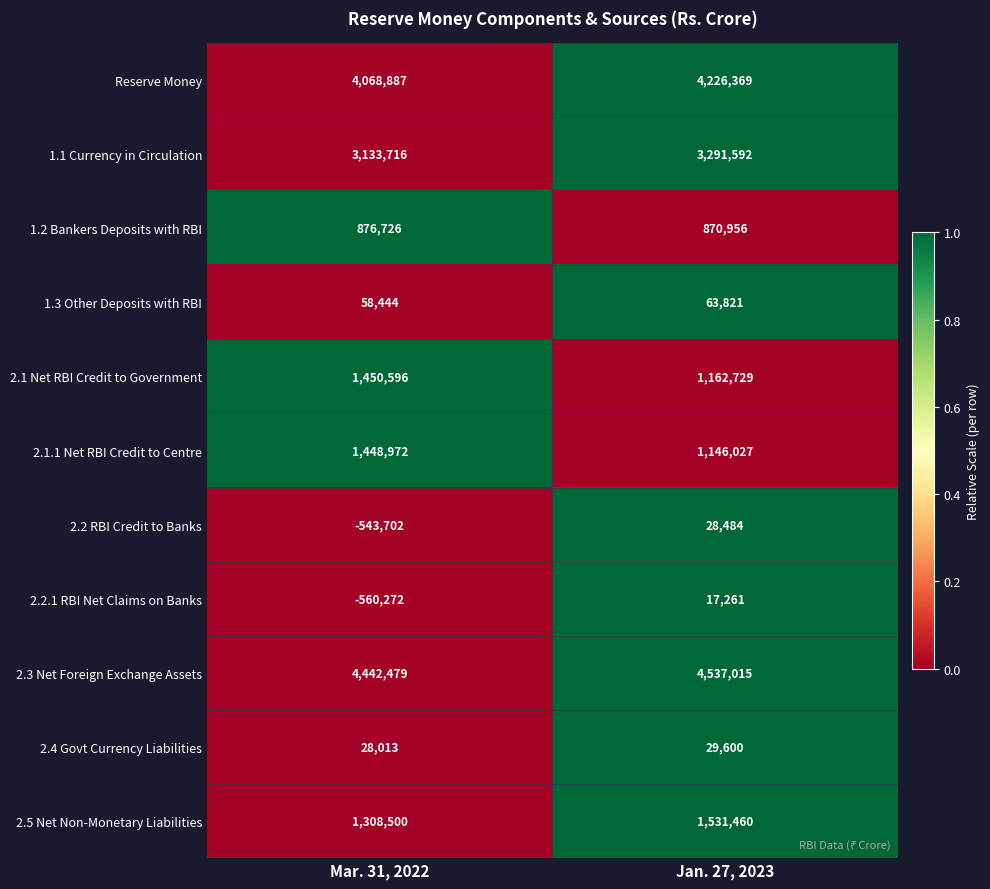

The value of 2.3 Net Foreign Exchange Assets at Mar. 31, 2022 is 4442479. True or false?

True